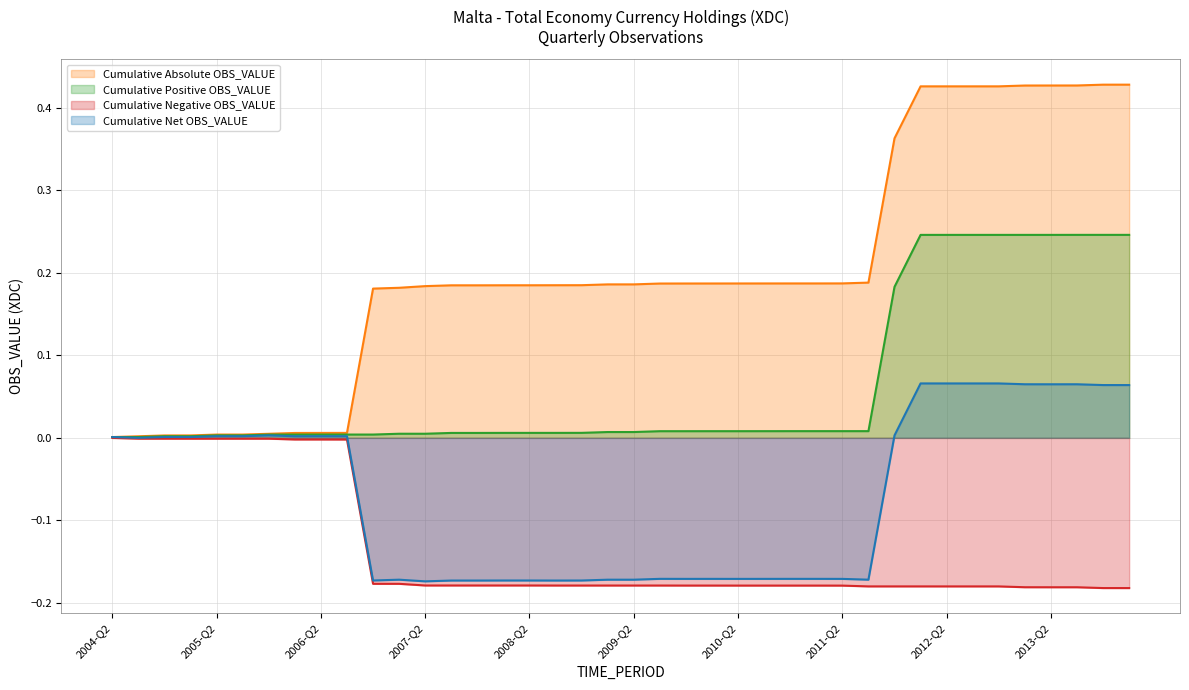

Which series has the largest range (max minus min)?

Cumulative Absolute OBS_VALUE